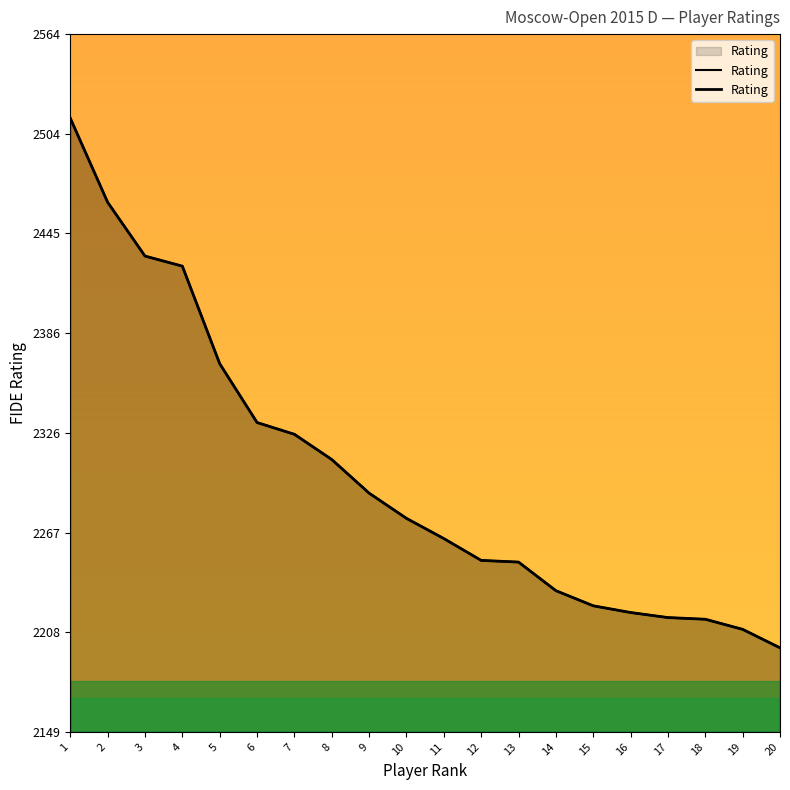

What is the greatest value displayed?

2514